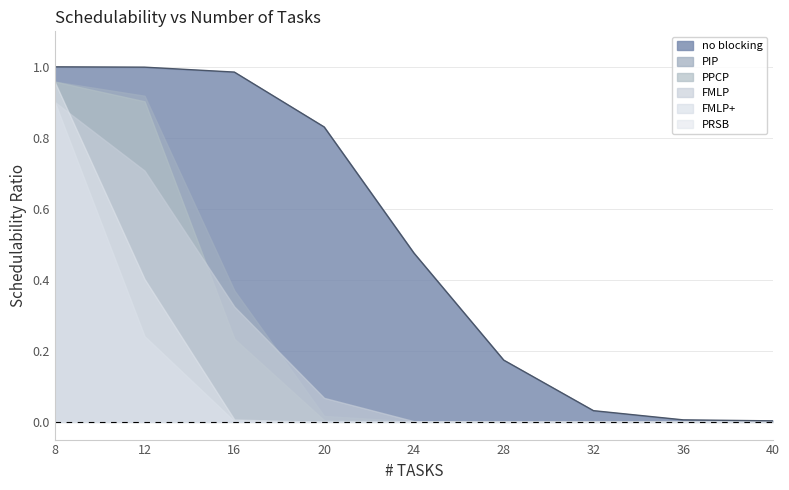

How many intersections are there between PRSB and FMLP?

1